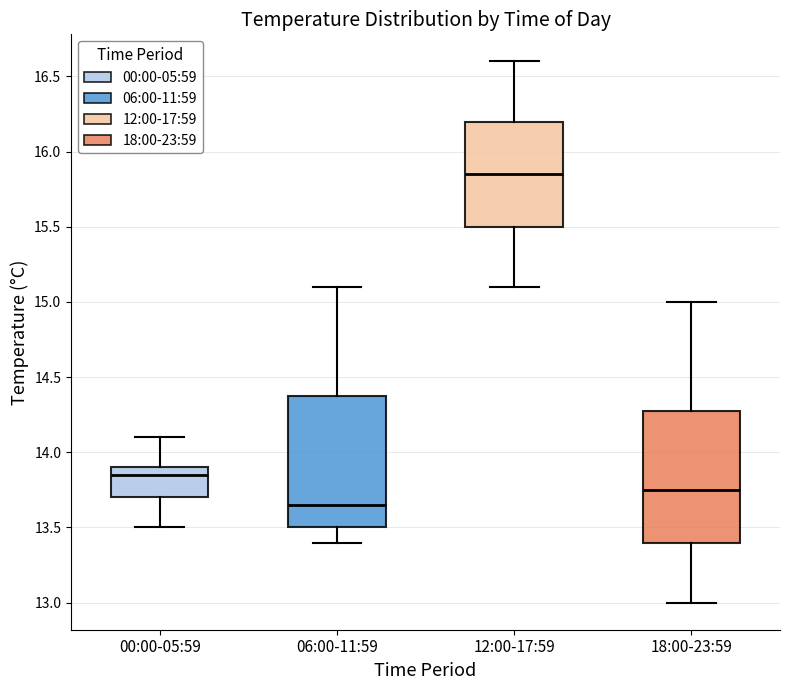

Which box has the lowest median line?

06:00-11:59